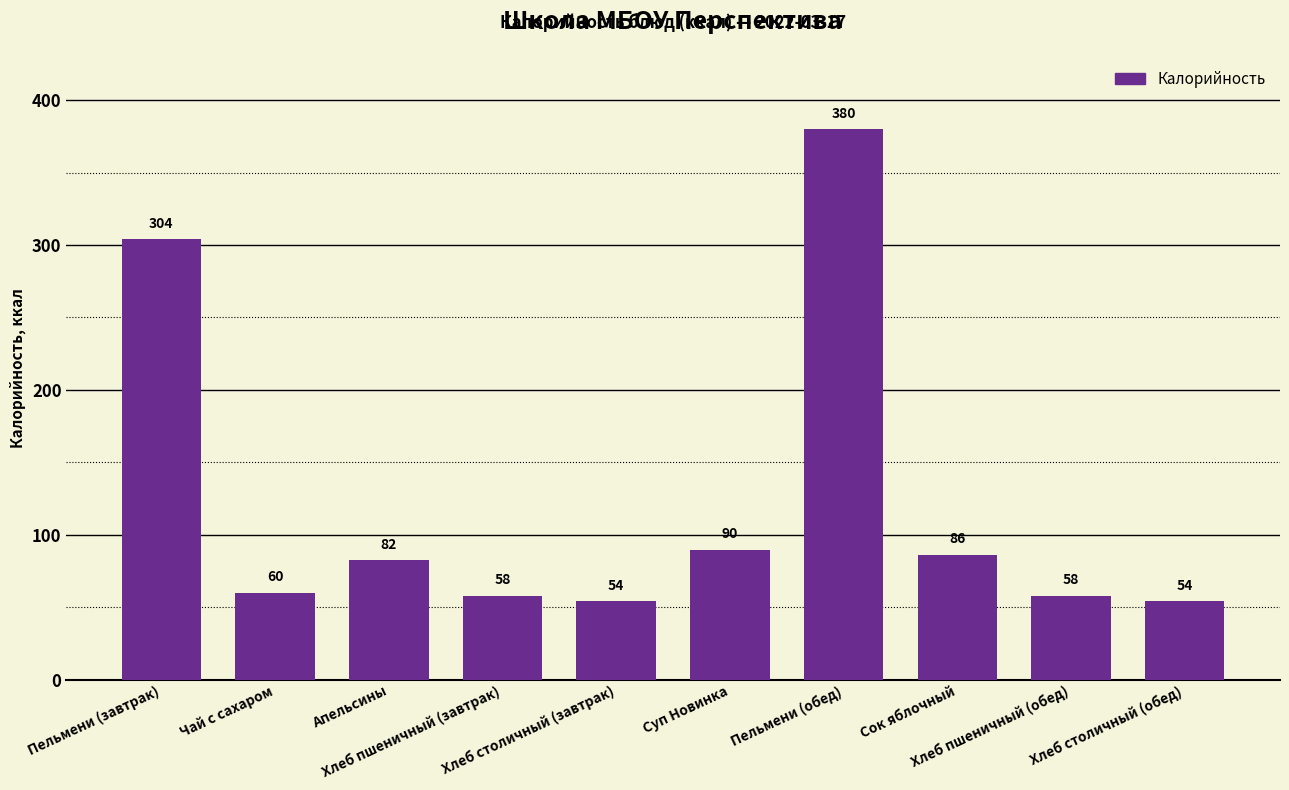

Where does the data first go above 82?

Пельмени (завтрак)